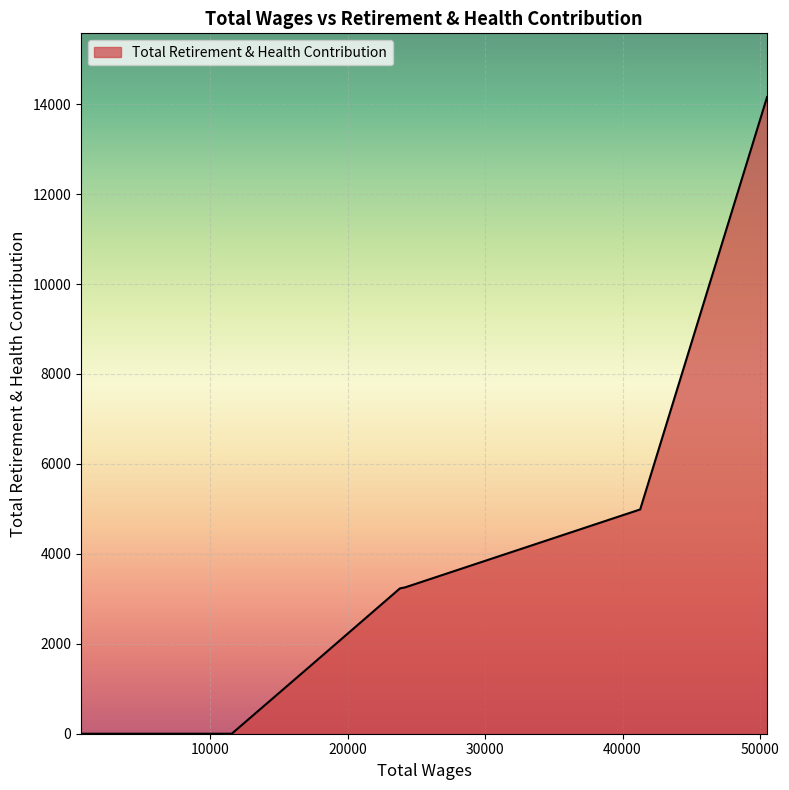

Is this an area chart (filled region under the line)?

Yes